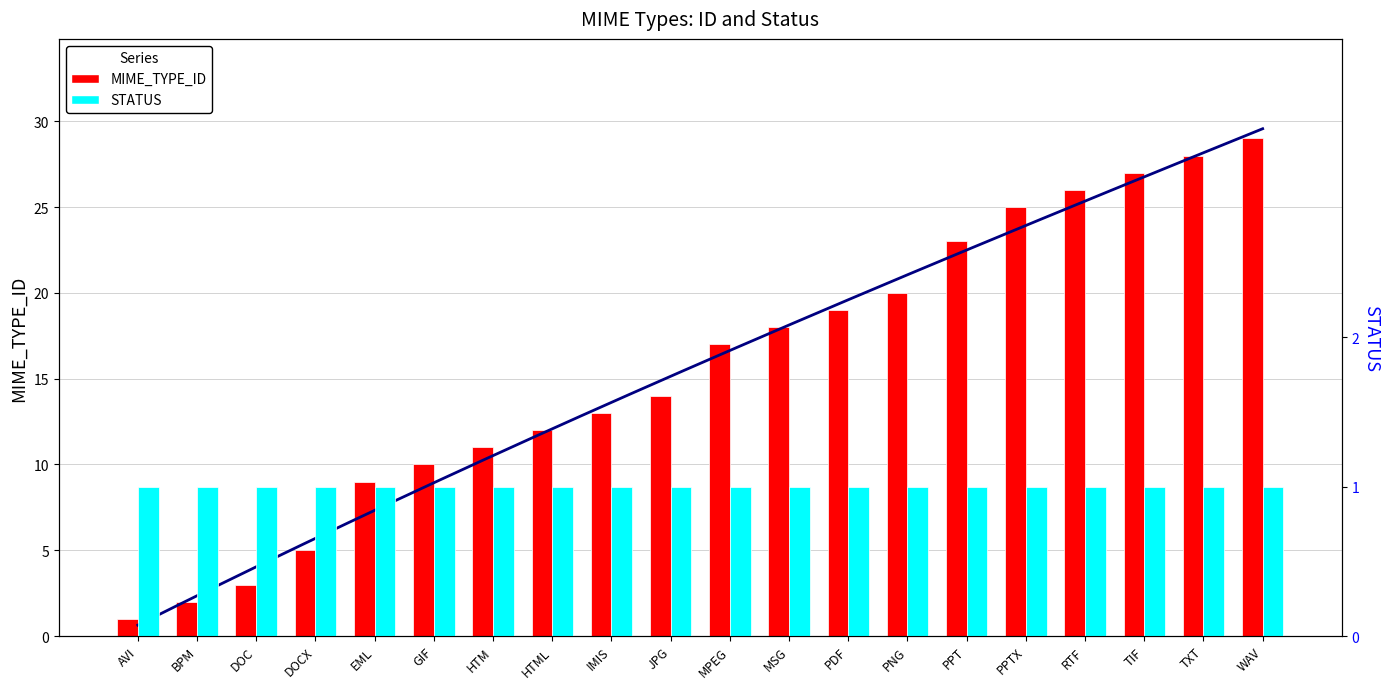

Reading left to right, transcribe all the data shown in this chart.

MIME_TYPE_ID: AVI=1	BPM=2	DOC=3	DOCX=5	EML=9	GIF=10	HTM=11	HTML=12	IMIS=13	JPG=14	MPEG=17	MSG=18	PDF=19	PNG=20	PPT=23	PPTX=25	RTF=26	TIF=27	TXT=28	WAV=29
STATUS: AVI=1	BPM=1	DOC=1	DOCX=1	EML=1	GIF=1	HTM=1	HTML=1	IMIS=1	JPG=1	MPEG=1	MSG=1	PDF=1	PNG=1	PPT=1	PPTX=1	RTF=1	TIF=1	TXT=1	WAV=1